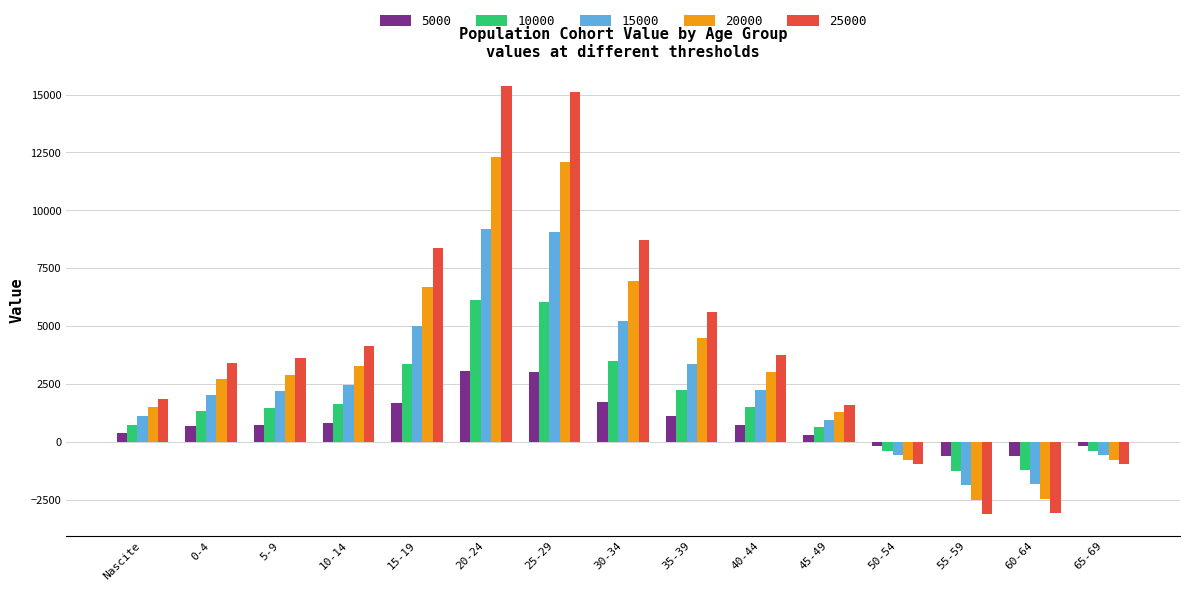

What is the maximum value for 10000?

6145